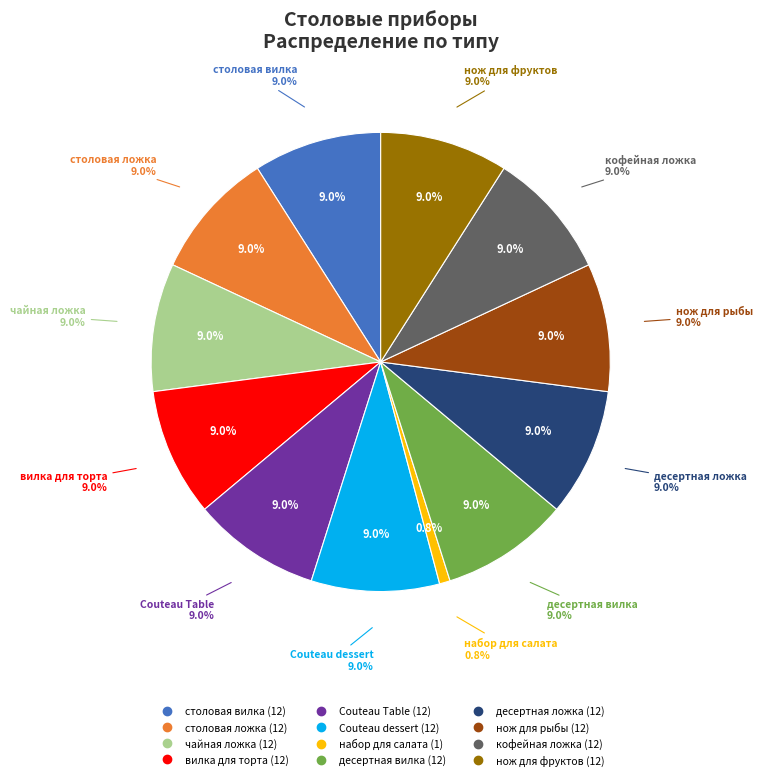

Which category has the smallest portion of the pie?

набор для салата